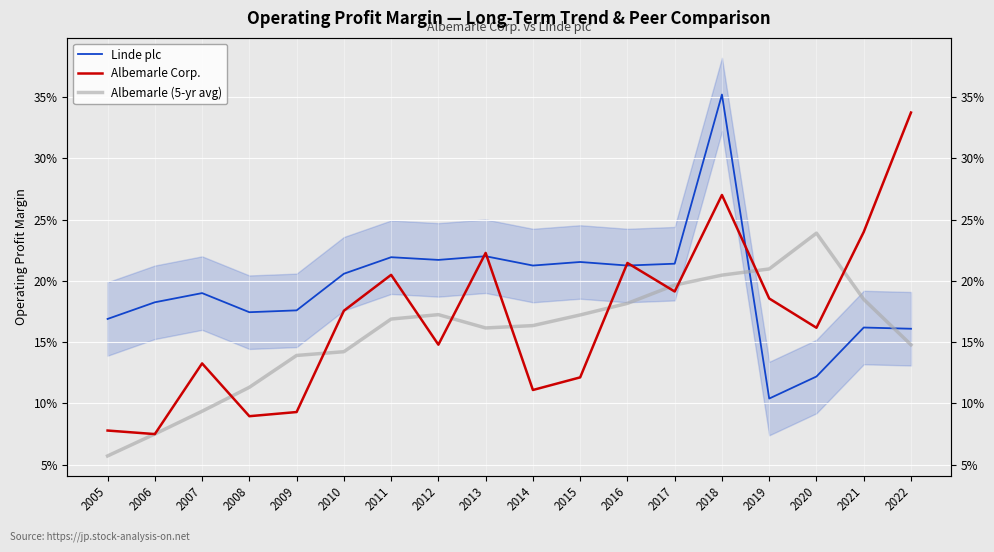

What is the smallest value displayed?

0.1